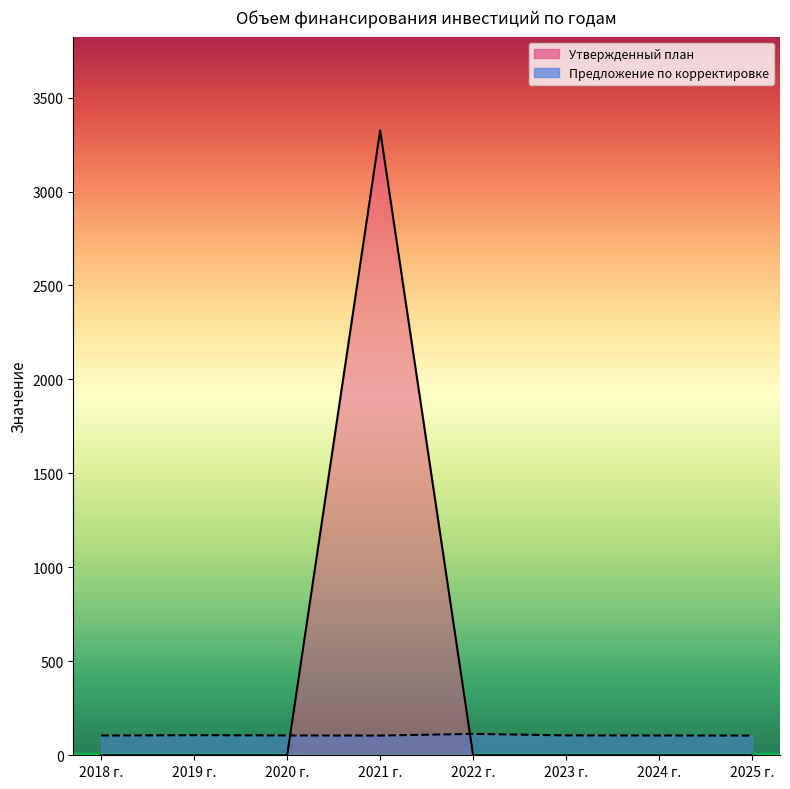

How many values in the Предложение по корректировке series exceed 105?

6